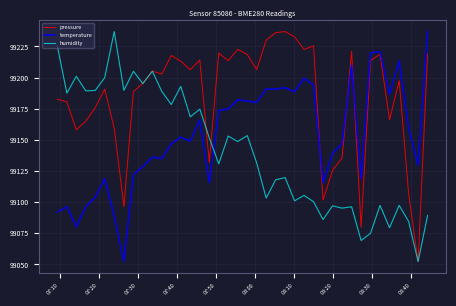

Rank the series by their average value, from lowest to highest.

humidity, temperature, pressure